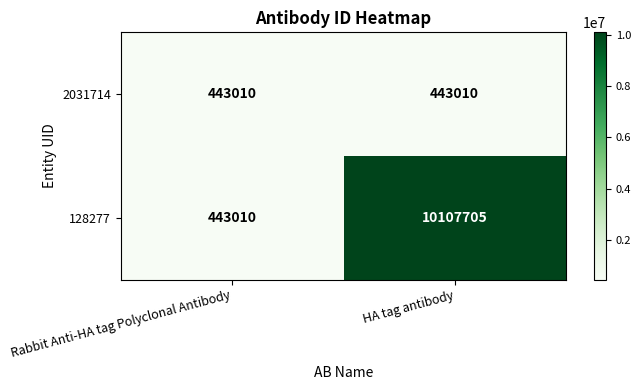

What is the maximum value for 2031714?

443010